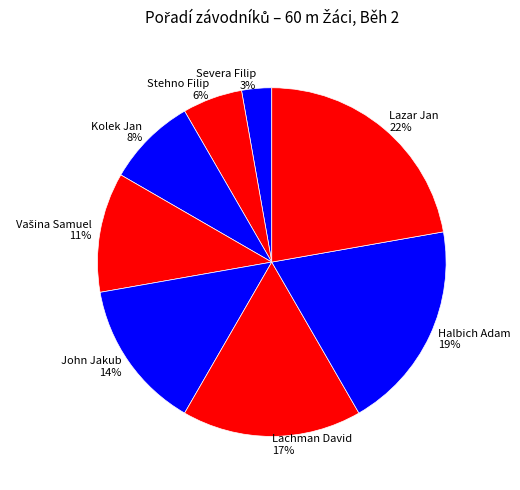

Does Kolek Jan account for over 50% of the chart?

No